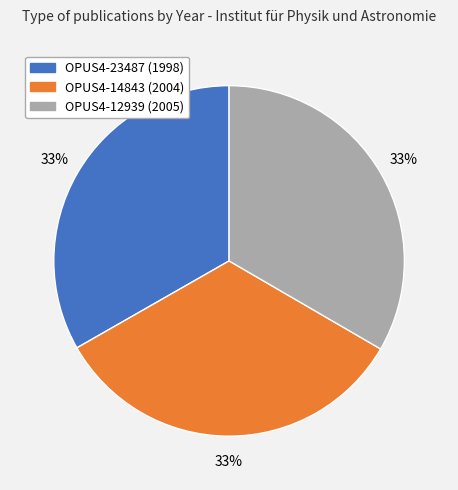

Count the number of slices in the pie.

3